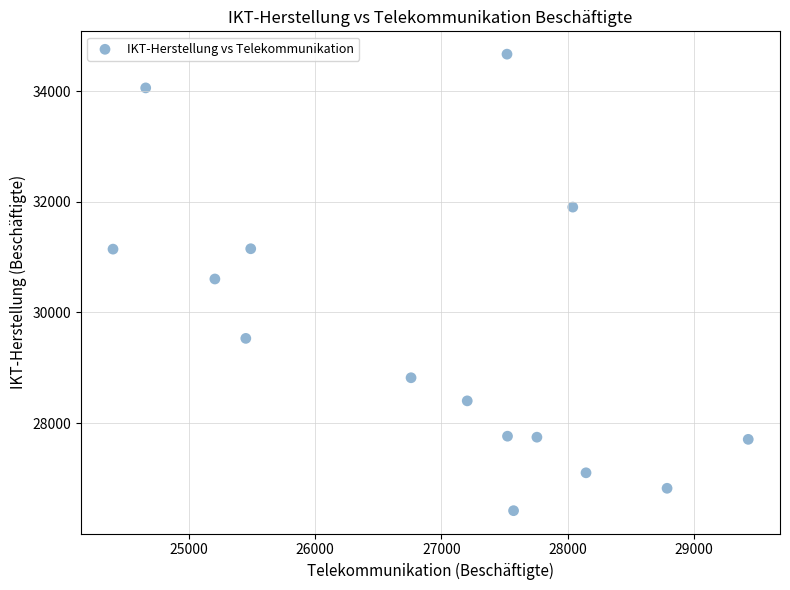

What is the range of X values (max minus min)?

5032